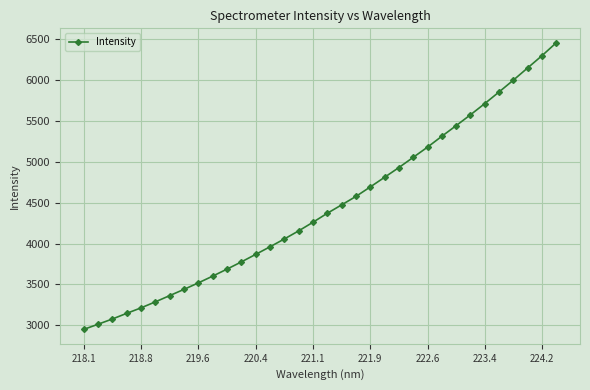

What is the greatest value displayed?

6452.3